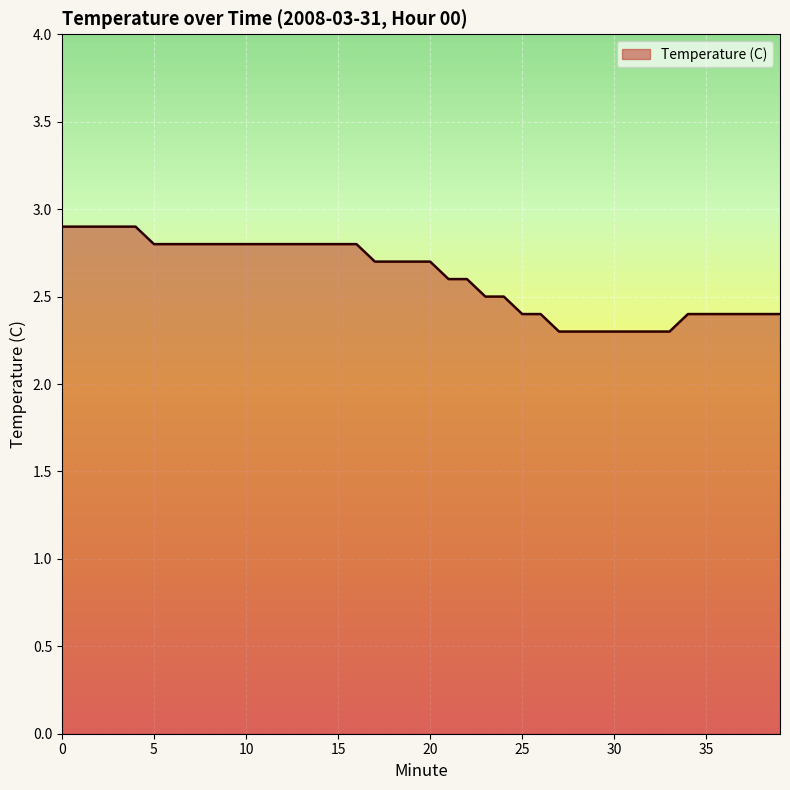

Count the values in the range 2 to 3.

40